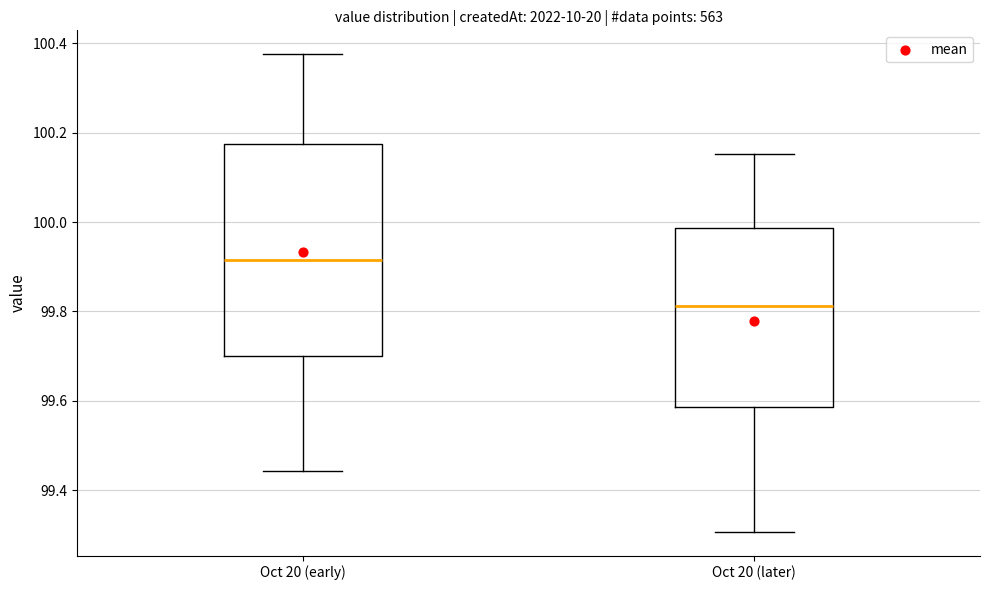

Reading left to right, read every box against the y-axis: the position of its median line, the range the box covers, and the ends of its whiskers. The values are not printed on the chart, so give them approximately, as read against the axis.

Oct 20 (early): median 99.92, box 99.70 to 100.18, whiskers 99.44 to 100.38
Oct 20 (later): median 99.82, box 99.58 to 99.98, whiskers 99.30 to 100.16